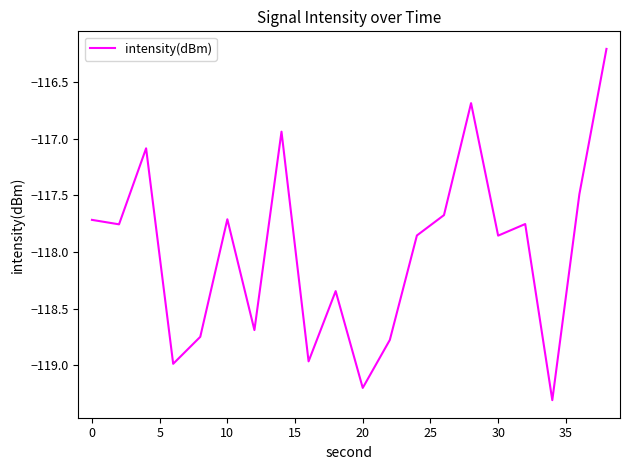

What is the greatest value displayed?

-116.2